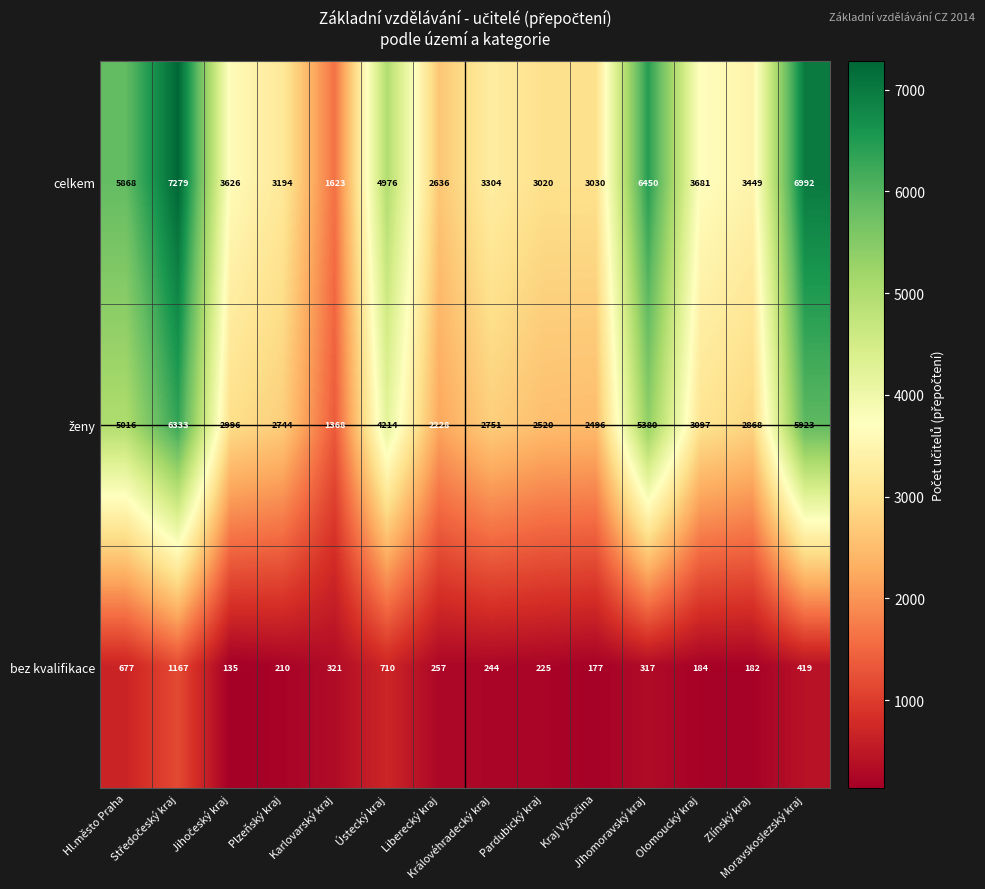

Which series has the largest range (max minus min)?

celkem